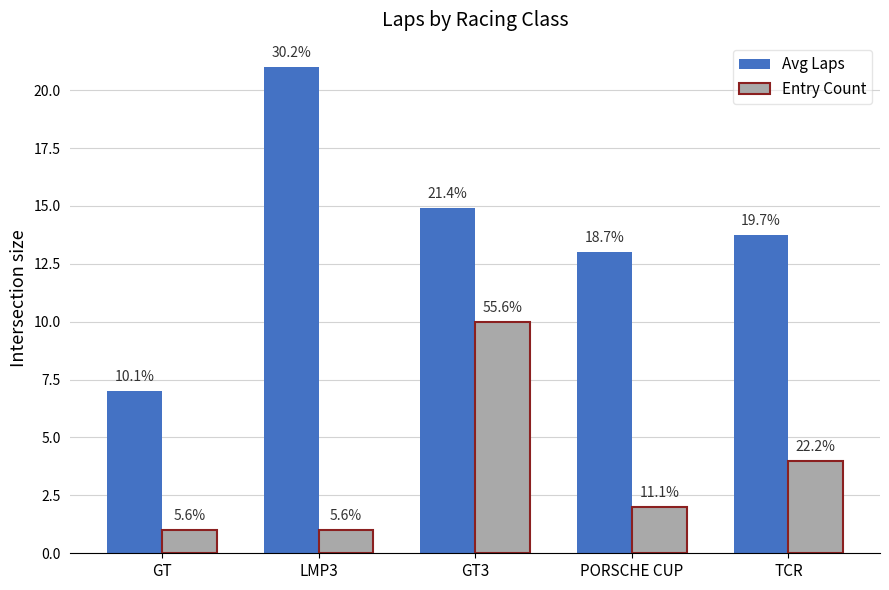

Reading left to right, what are all the values shown in this chart?

Avg Laps: 7.0	21.0	14.9	13.0	13.8
Entry Count: 1.0	1.0	10.0	2.0	4.0